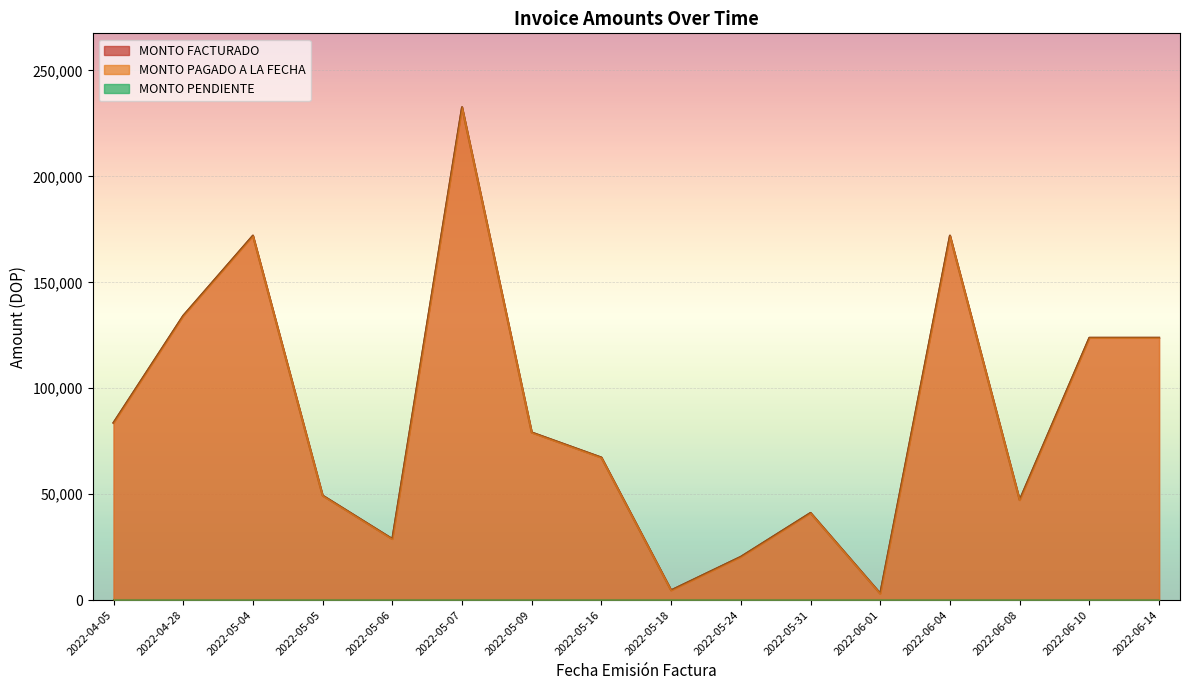

What is the sum of all MONTO PAGADO A LA FECHA values?

1383076.4